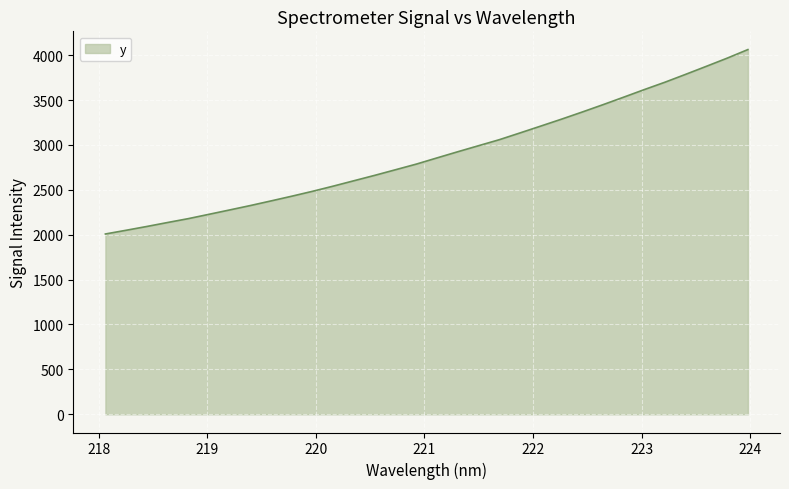

True or false: there are more than 0 points higher than both neighbors.

False